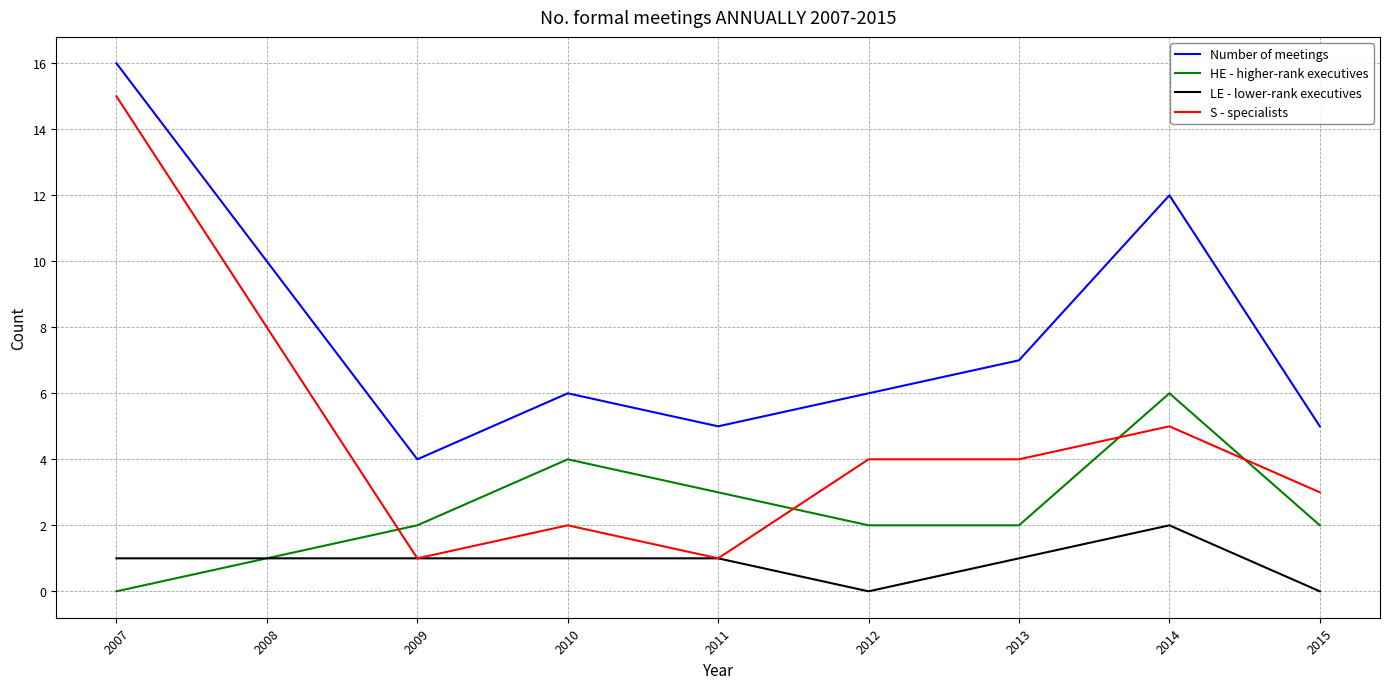

How many LE - lower-rank executives values are between 1 and 2?

7